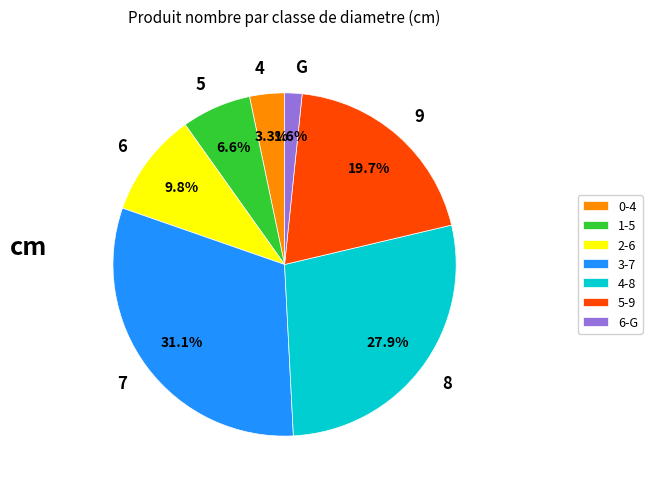

How much of the chart is everything except 9?

80.3%